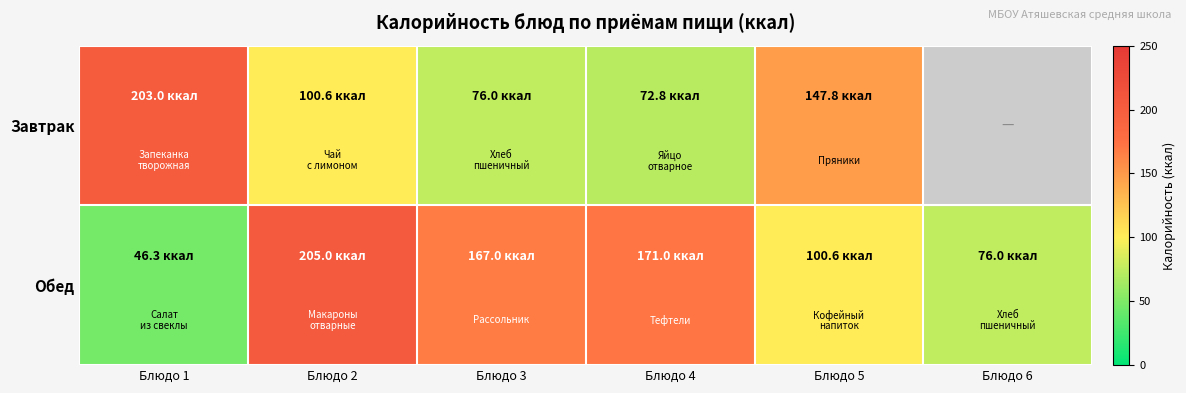

How many distinct data groups are displayed?

2